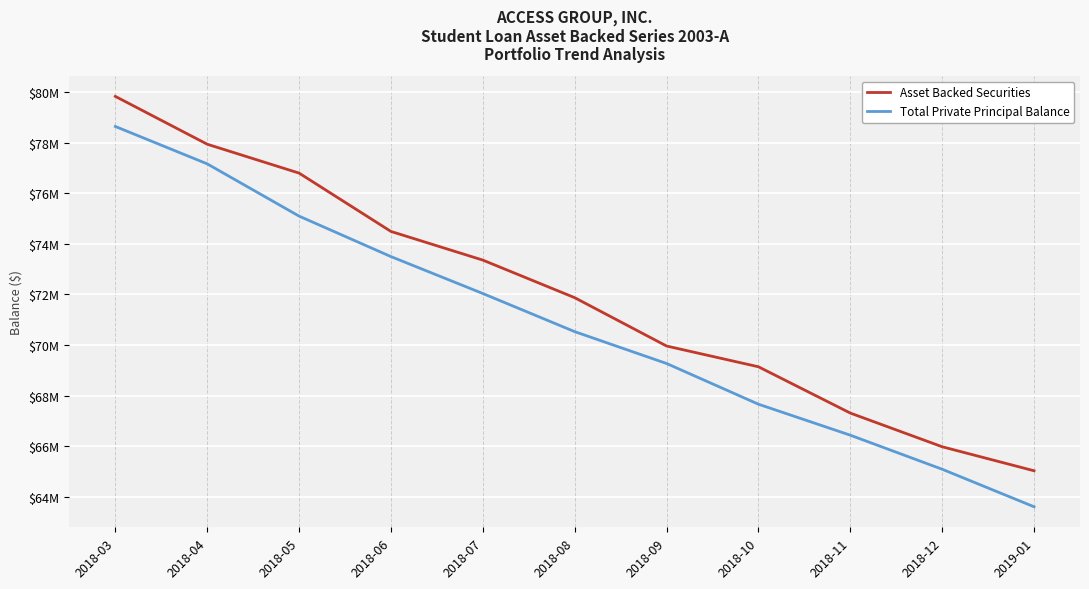

What is the sum of the Asset Backed Securities values at 2018-11 and 2019-01?

132329045.2